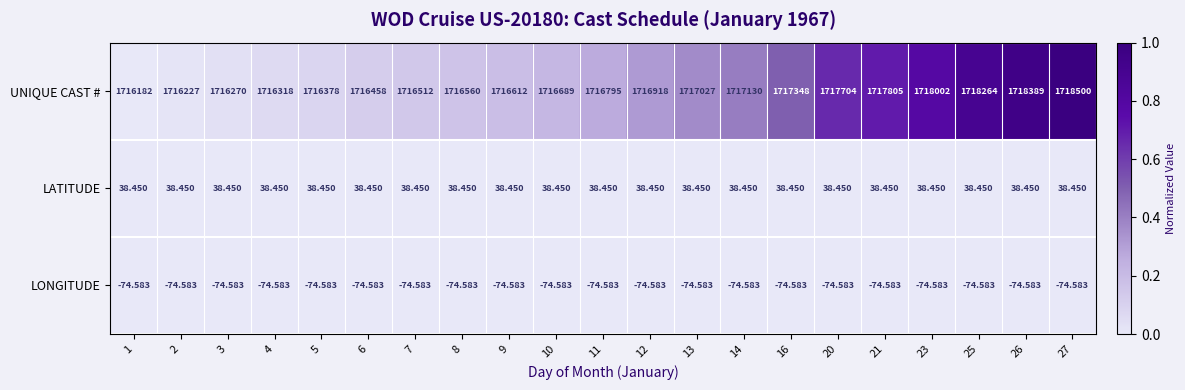

Which series has the widest spread of values?

UNIQUE CAST #